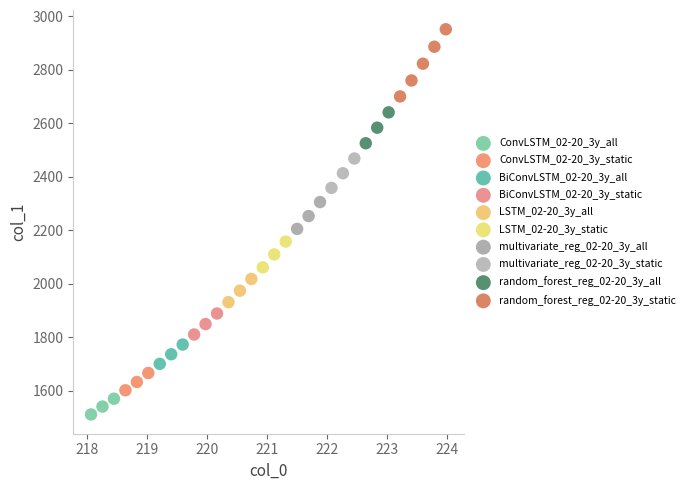

Which series has the largest Y range (max minus min)?

random_forest_reg_02-20_3y_static